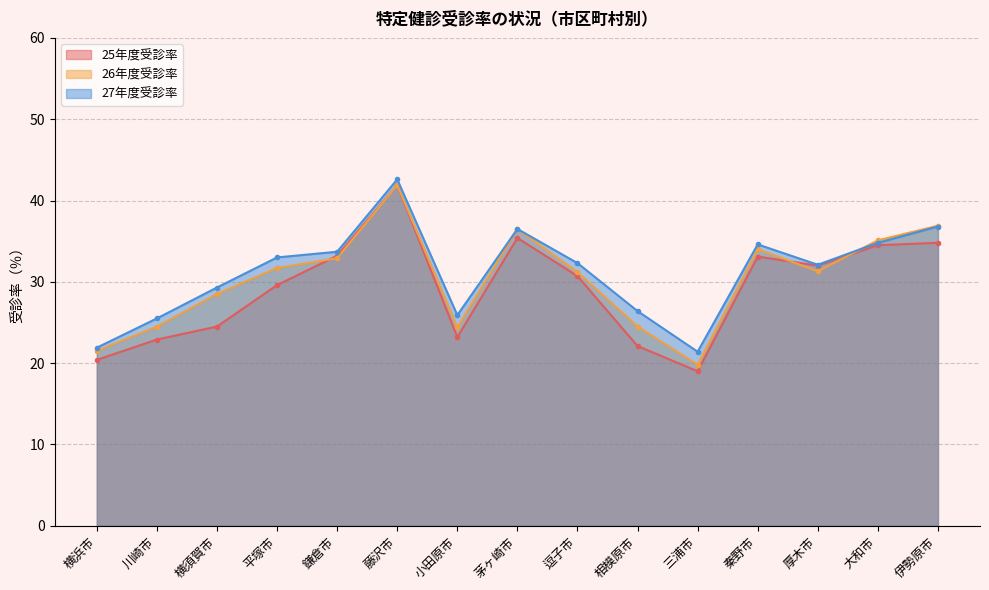

What is the average value of the 27年度受診率 series?

31.1